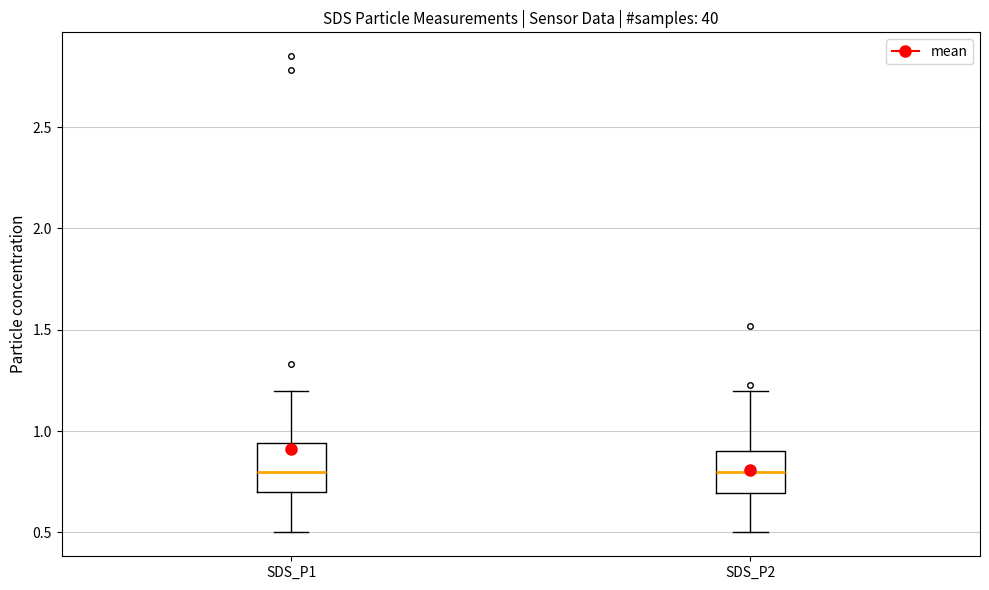

Reading left to right, transcribe this box plot: for each box, give where its median line is, the range the box spans, and where its two whiskers end, as read against the y-axis. The values are not printed on the chart, so give them approximately, as read against the axis.

SDS_P1: median 0.80, box 0.70 to 0.95, whiskers 0.50 to 1.20
SDS_P2: median 0.80, box 0.70 to 0.90, whiskers 0.50 to 1.20